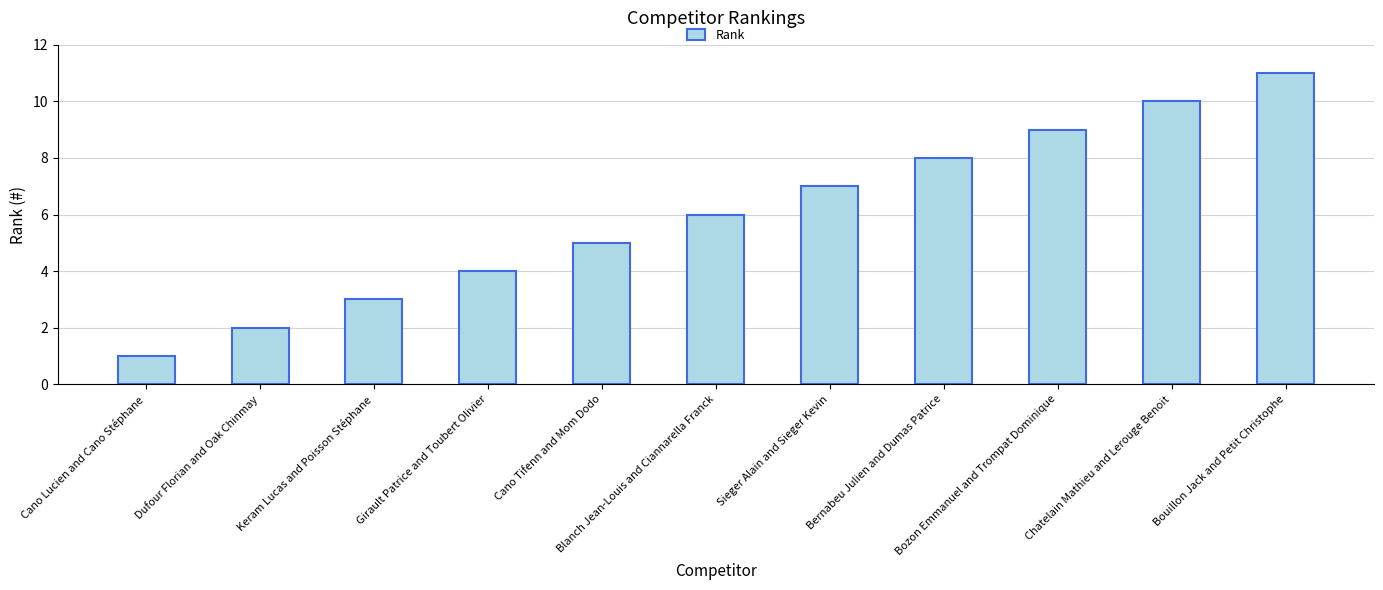

Count the values in the range 3 to 9.

7